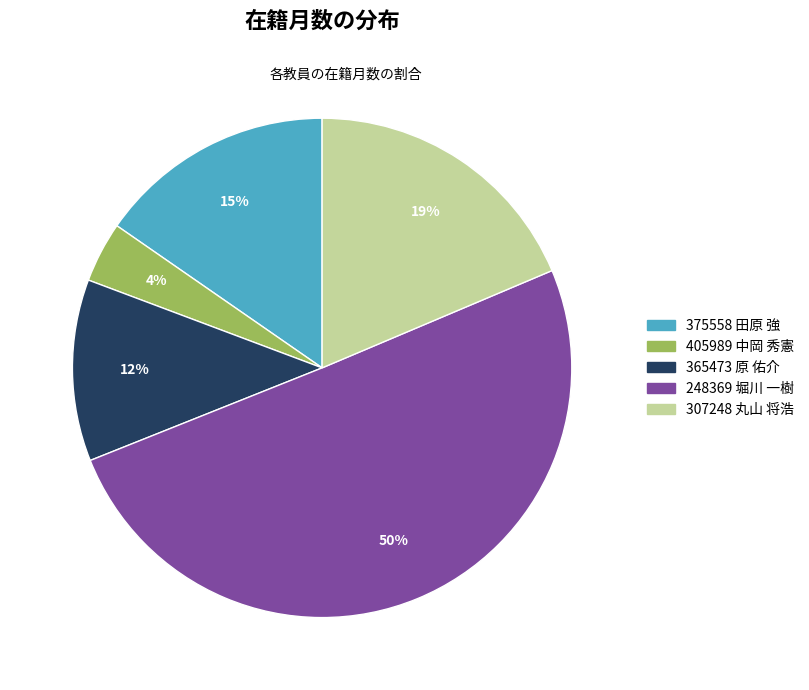

True or false: 365473 原 佑介 accounts for 17% of the total.

False